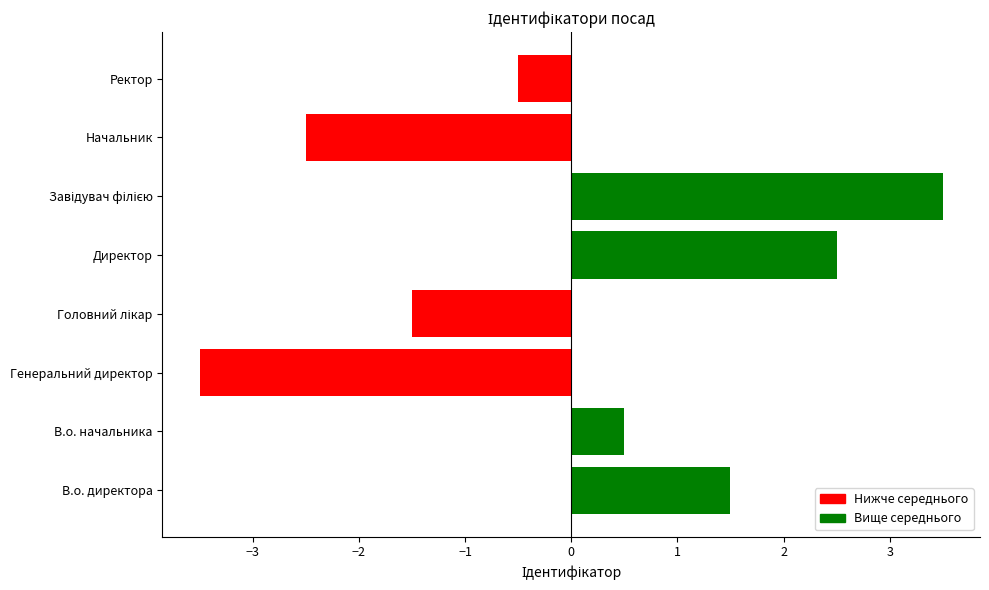

Are the bars grouped side by side (vs. stacked)?

No